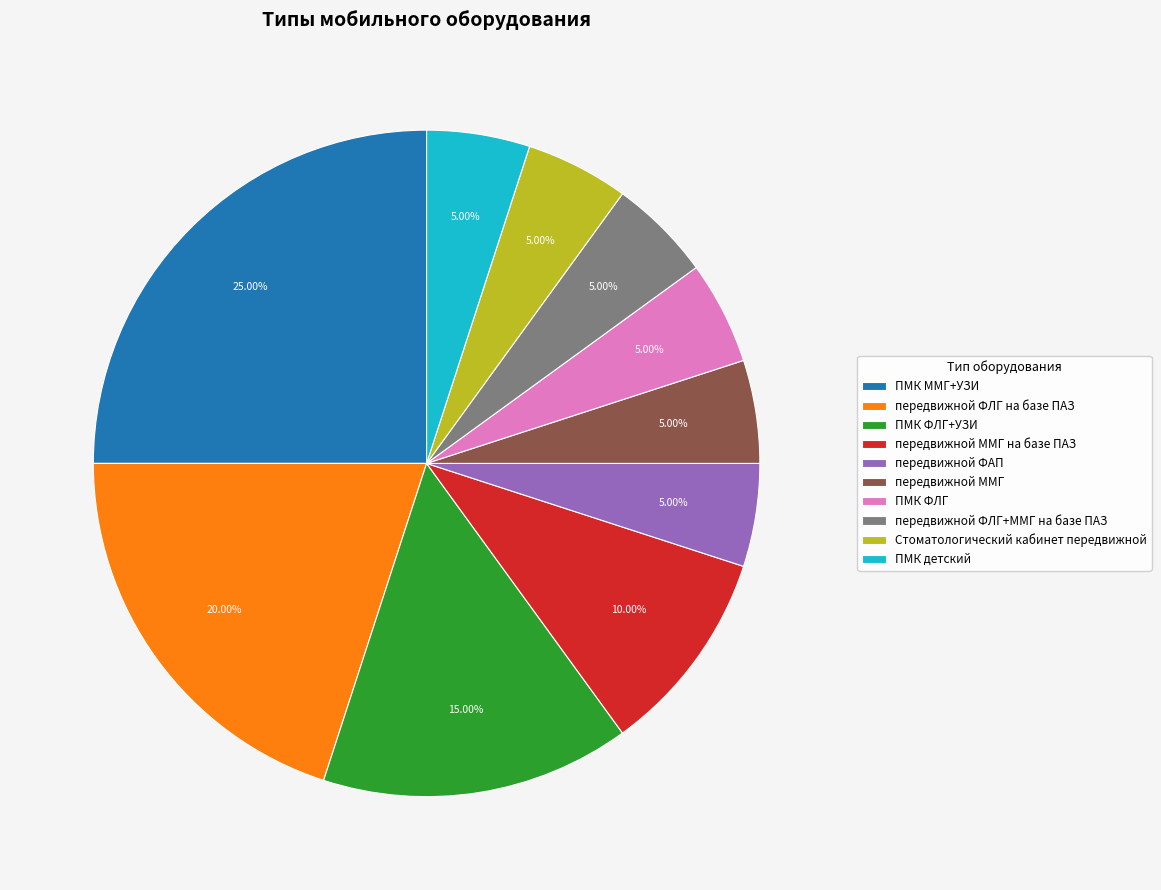

What percentage is the передвижной ММГ на базе ПАЗ slice, to the nearest percent?

10%